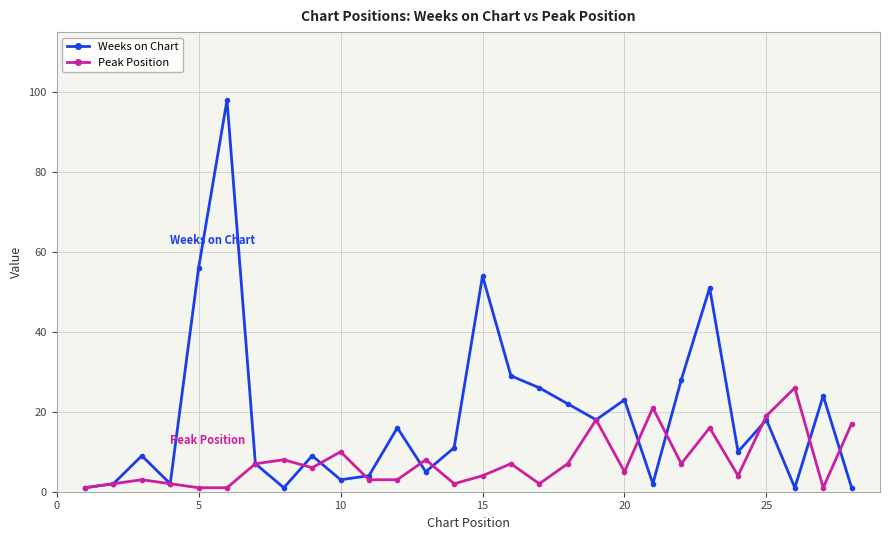

Which series has the largest range (max minus min)?

Weeks on Chart